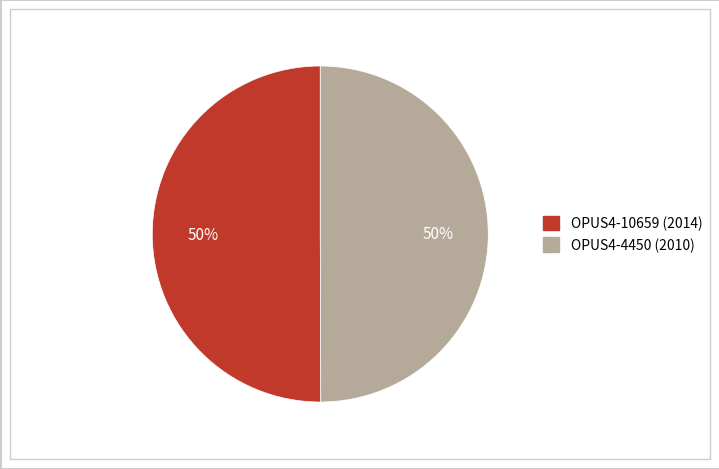

What is the ratio of the value at OPUS4-10659 (2014) to the value at OPUS4-4450 (2010)?

1.0